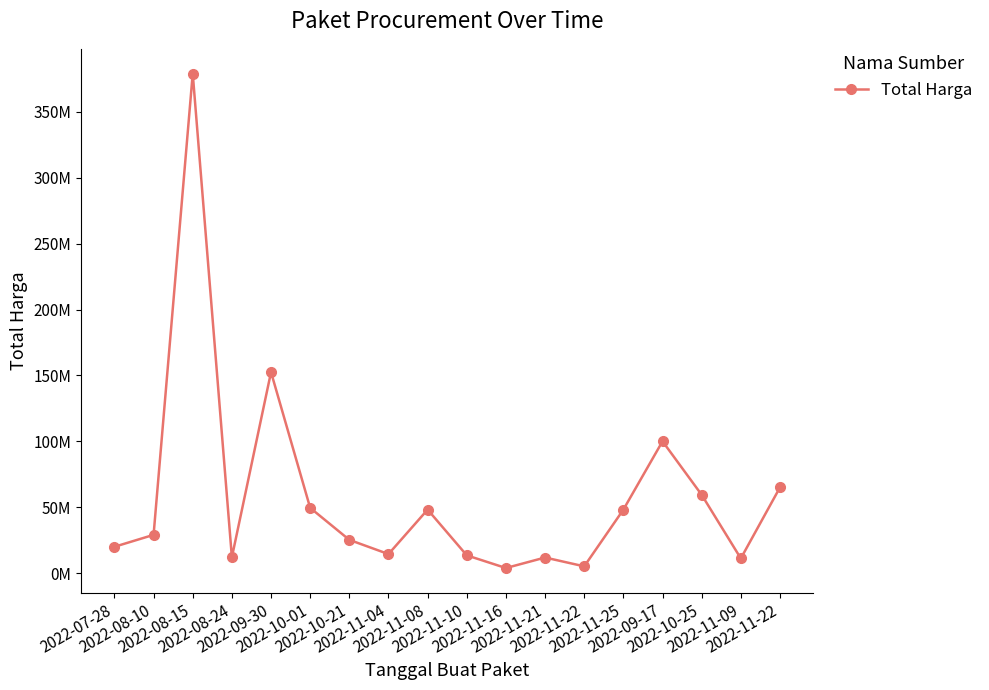

Is this an area chart (filled region under the line)?

No